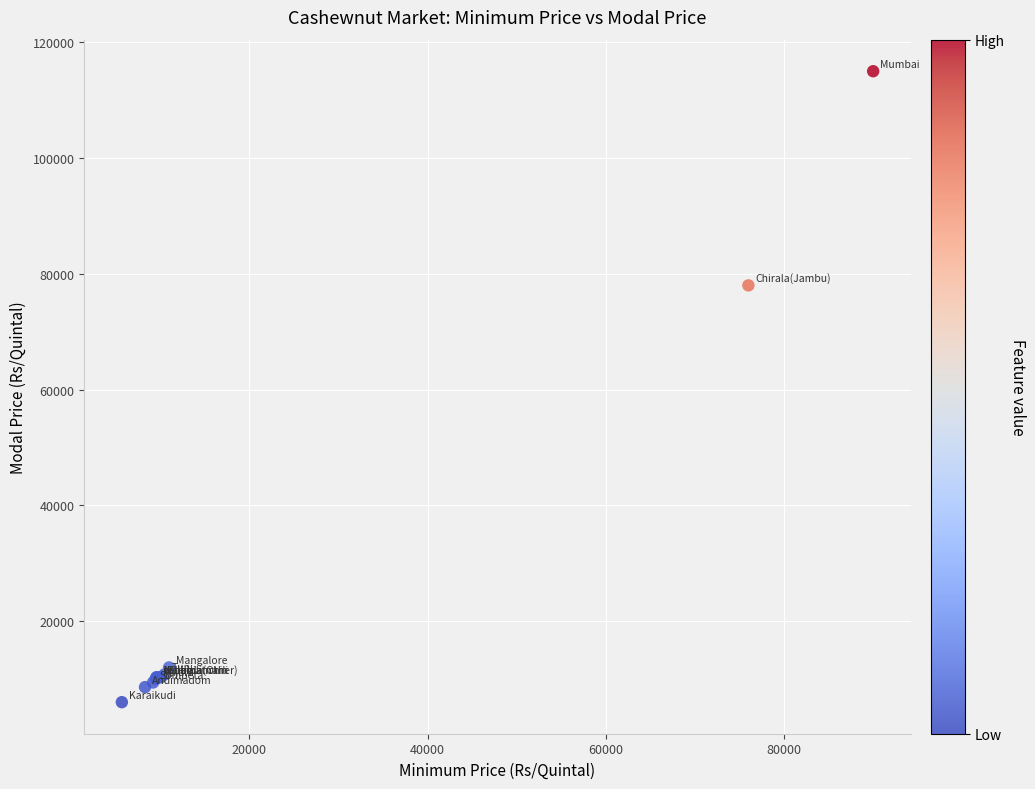

What Y value in the scatter plot is closest to 60500?

78000